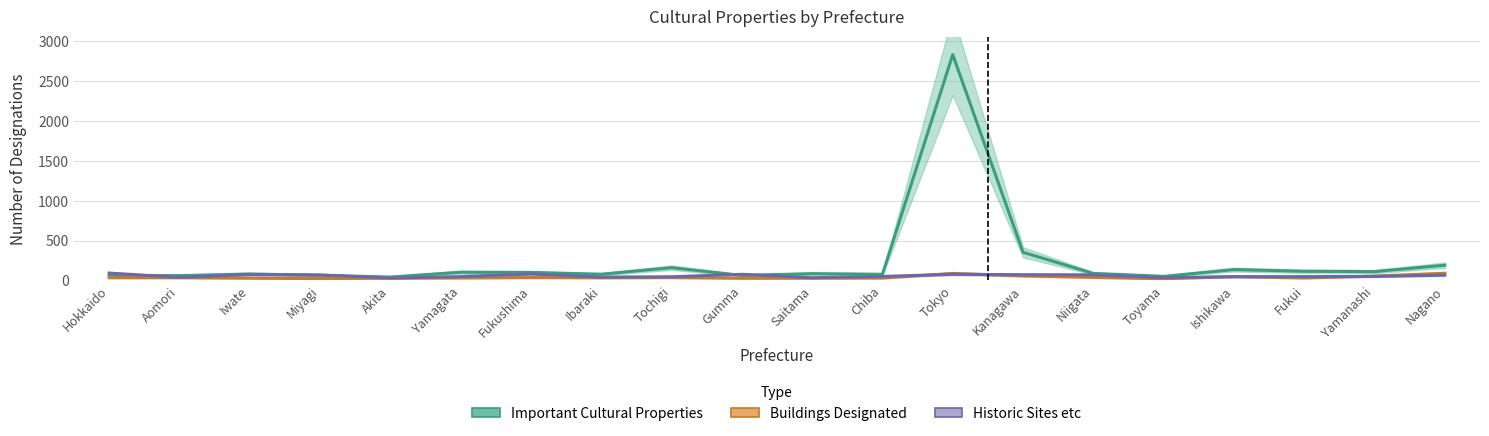

The value of Historic Sites etc at Miyagi is 109. True or false?

False